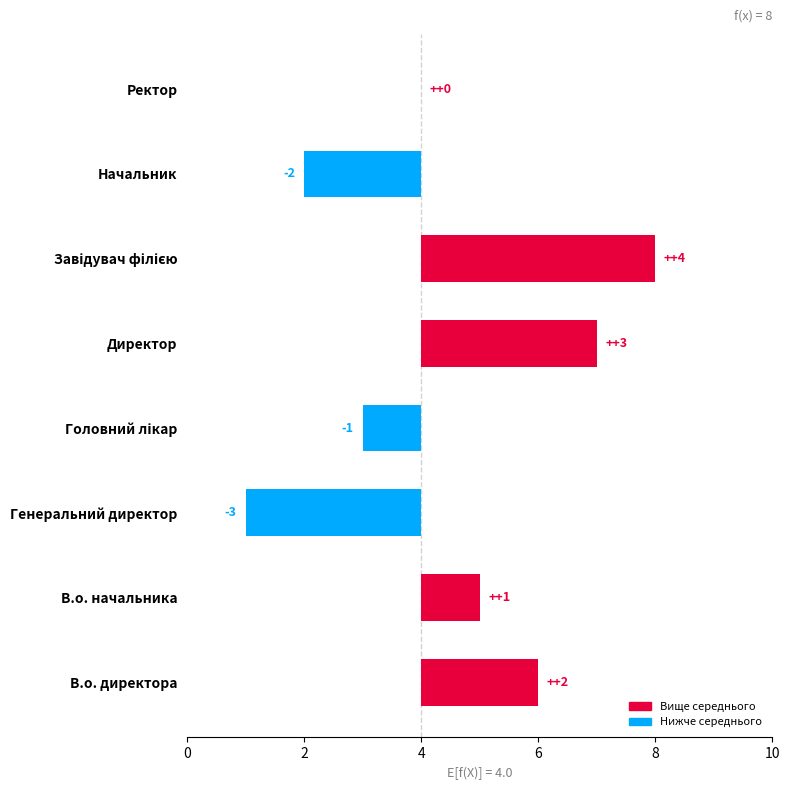

Are the bars grouped side by side (vs. stacked)?

No